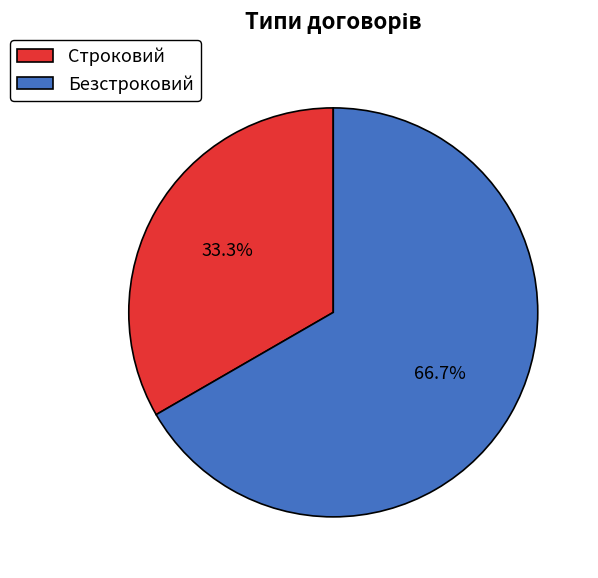

Count the number of slices in the pie.

2